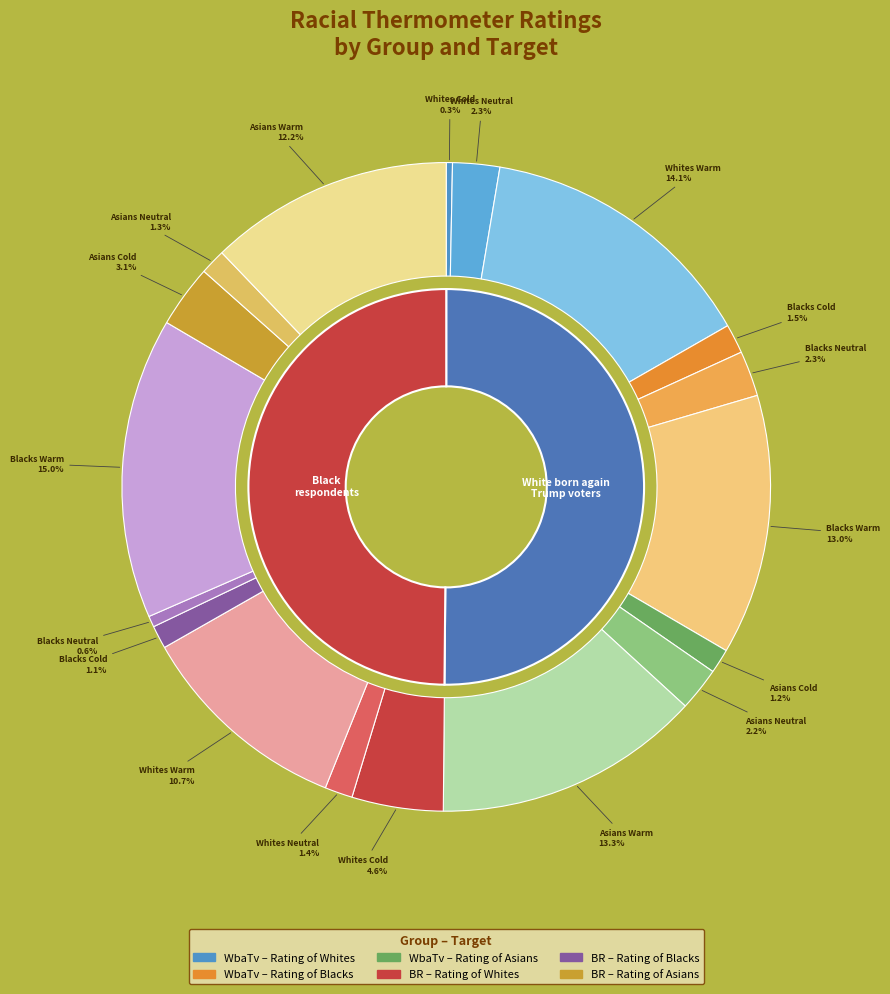

What is the largest slice in the pie chart?

Black respondents - Rating of Blacks - Warm